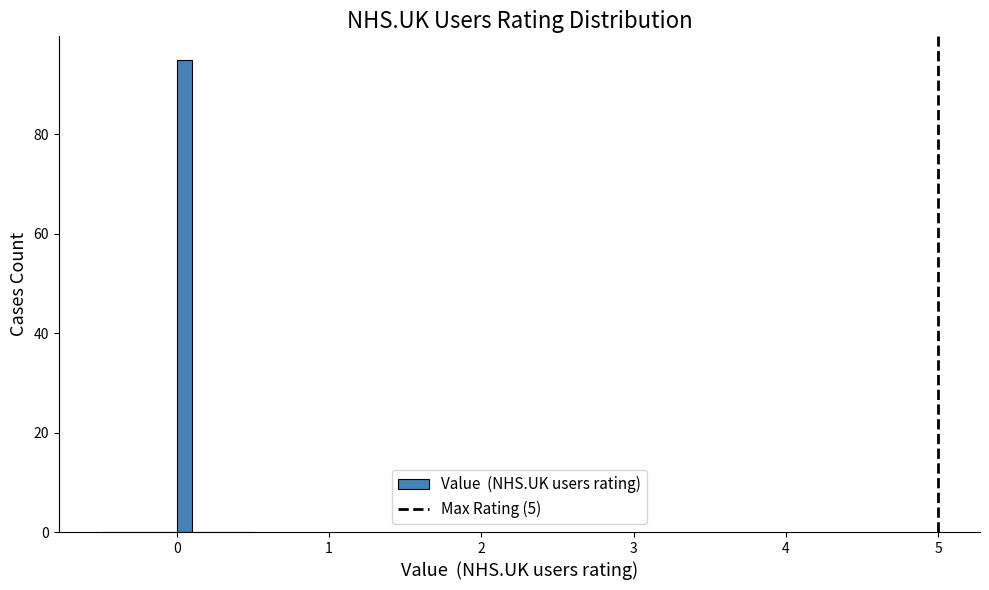

Read against the x-axis, roughly where is the centre of the tallest bar?

0.1